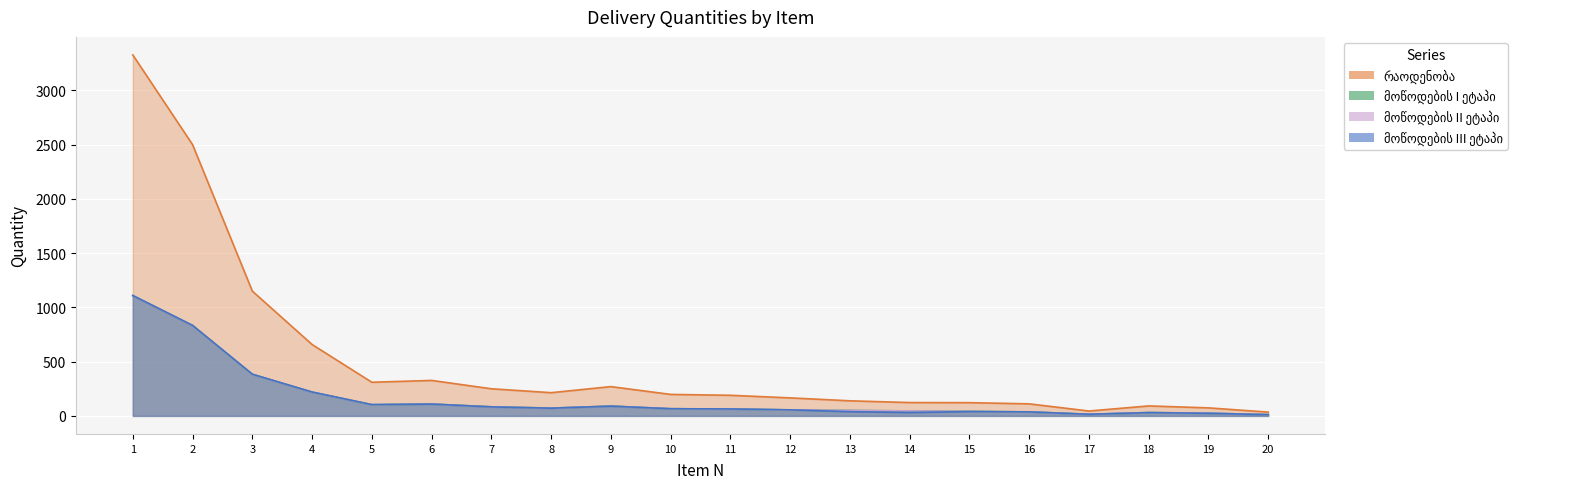

Reading left to right, transcribe all the data shown in this chart.

რაოდენობა: 3327	2500	1150	658	310	327	250	214	270	198	190	166	139	123	122	111	45	92	74	35
მოწოდების I ეტაპი: 1109	833	383	219	103	109	84	72	90	66	63	55	50	46	41	37	15	31	25	12
მოწოდების II ეტაპი: 1109	833	383	219	103	109	83	71	90	66	63	55	50	46	41	37	15	31	25	12
მოწოდების III ეტაპი: 1109	834	384	220	104	109	83	71	90	66	64	56	39	31	40	37	15	30	24	11